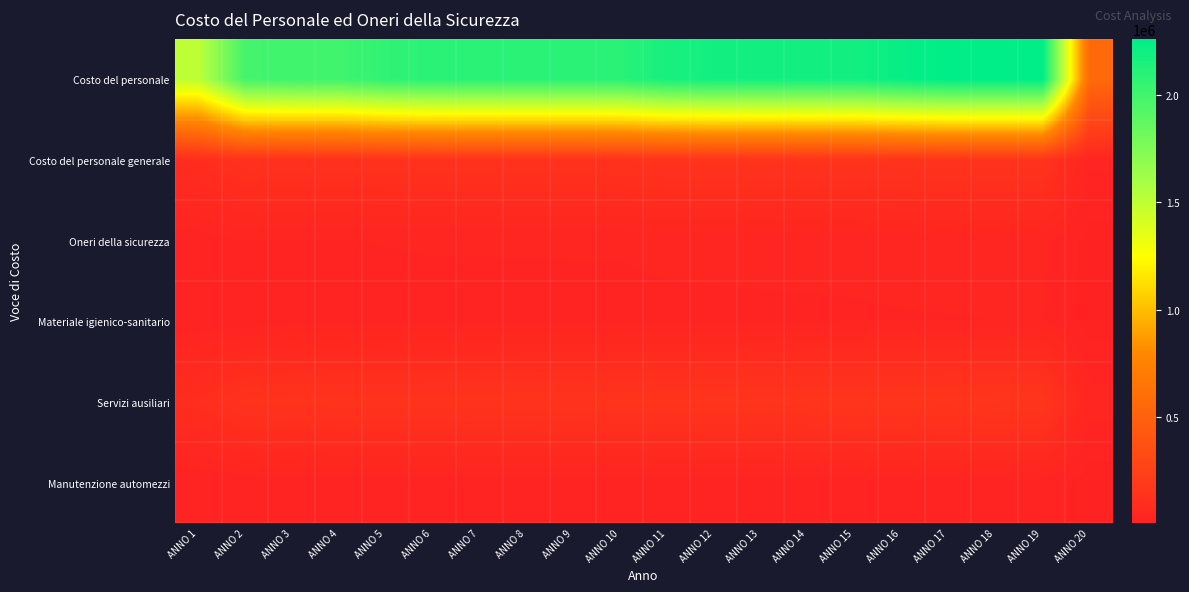

Reading right to left, list all the values displayed in this chart.

Costo del personale: ANNO 20=565290.2	ANNO 19=2261160.9	ANNO 18=2261160.9	ANNO 17=2261160.9	ANNO 16=2231667.5	ANNO 15=2182511.8	ANNO 14=2182511.8	ANNO 13=2182511.8	ANNO 12=2182511.8	ANNO 11=2162849.6	ANNO 10=2094031.6	ANNO 9=2094031.6	ANNO 8=2094031.6	ANNO 7=2094031.6	ANNO 6=2094031.6	ANNO 5=2064538.2	ANNO 4=2005551.4	ANNO 3=2005551.4	ANNO 2=1985495.9	ANNO 1=1504163.6
Costo del personale generale: ANNO 20=36753.2	ANNO 19=146885.7	ANNO 18=146878.4	ANNO 17=146871.2	ANNO 16=144931.2	ANNO 15=141447.6	ANNO 14=141413.1	ANNO 13=141404.2	ANNO 12=141395.5	ANNO 11=140403.3	ANNO 10=135628.7	ANNO 9=135331.5	ANNO 8=135323.7	ANNO 7=135316.0	ANNO 6=135575.6	ANNO 5=133417.2	ANNO 4=129319.2	ANNO 3=129312.3	ANNO 2=128405.8	ANNO 1=96957.6
Oneri della sicurezza: ANNO 20=9200.0	ANNO 19=36800.0	ANNO 18=36800.0	ANNO 17=36800.0	ANNO 16=36320.0	ANNO 15=35520.0	ANNO 14=35520.0	ANNO 13=35520.0	ANNO 12=35520.0	ANNO 11=35200.0	ANNO 10=34080.0	ANNO 9=34080.0	ANNO 8=34080.0	ANNO 7=34080.0	ANNO 6=34080.0	ANNO 5=33600.0	ANNO 4=32640.0	ANNO 3=32640.0	ANNO 2=32640.0	ANNO 1=24480.0
Materiale igienico-sanitario: ANNO 20=8449.0	ANNO 19=33512.0	ANNO 18=33228.0	ANNO 17=32944.0	ANNO 16=32660.0	ANNO 15=32376.0	ANNO 14=32092.0	ANNO 13=31808.0	ANNO 12=31524.0	ANNO 11=31240.0	ANNO 10=30956.0	ANNO 9=30672.0	ANNO 8=30388.0	ANNO 7=30104.0	ANNO 6=29820.0	ANNO 5=29536.0	ANNO 4=29252.0	ANNO 3=28968.0	ANNO 2=24586.3	ANNO 1=21300.0
Servizi ausiliari: ANNO 20=40906.2	ANNO 19=162250.0	ANNO 18=160875.0	ANNO 17=159500.0	ANNO 16=158125.0	ANNO 15=156750.0	ANNO 14=155375.0	ANNO 13=154000.0	ANNO 12=152625.0	ANNO 11=151250.0	ANNO 10=149875.0	ANNO 9=148500.0	ANNO 8=147125.0	ANNO 7=145750.0	ANNO 6=144375.0	ANNO 5=143000.0	ANNO 4=141625.0	ANNO 3=140250.0	ANNO 2=138875.0	ANNO 1=103125.0
Manutenzione automezzi: ANNO 20=6842.5	ANNO 19=27140.0	ANNO 18=26910.0	ANNO 17=26680.0	ANNO 16=26450.0	ANNO 15=26220.0	ANNO 14=25990.0	ANNO 13=25760.0	ANNO 12=25530.0	ANNO 11=25300.0	ANNO 10=25070.0	ANNO 9=24840.0	ANNO 8=24610.0	ANNO 7=24380.0	ANNO 6=24150.0	ANNO 5=23920.0	ANNO 4=23690.0	ANNO 3=23460.0	ANNO 2=23230.0	ANNO 1=17250.0